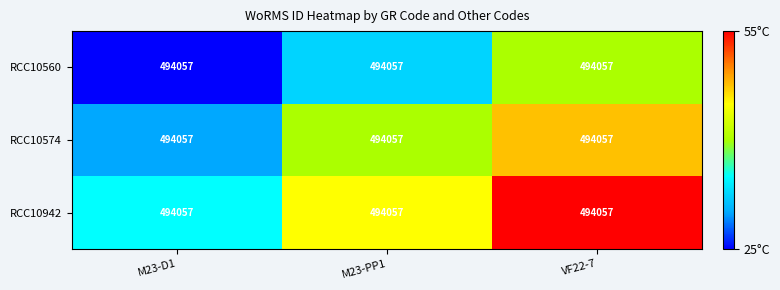

The value of RCC10942 at VF22-7 is 55.0. True or false?

True